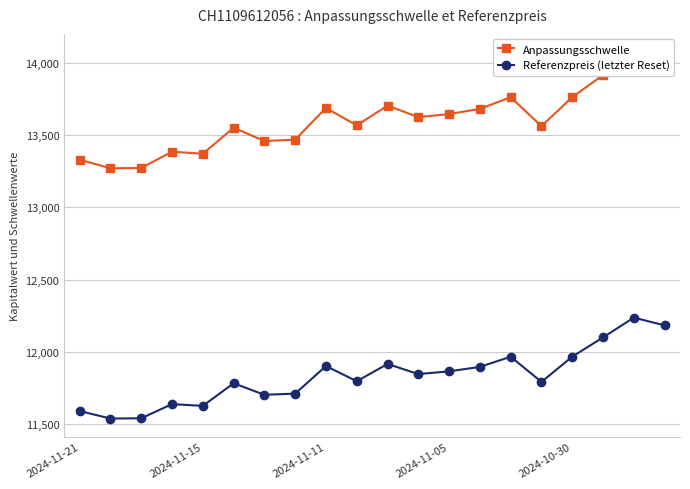

List the series in order of their overall mean, lowest first.

Referenzpreis (letzter Reset), Anpassungsschwelle